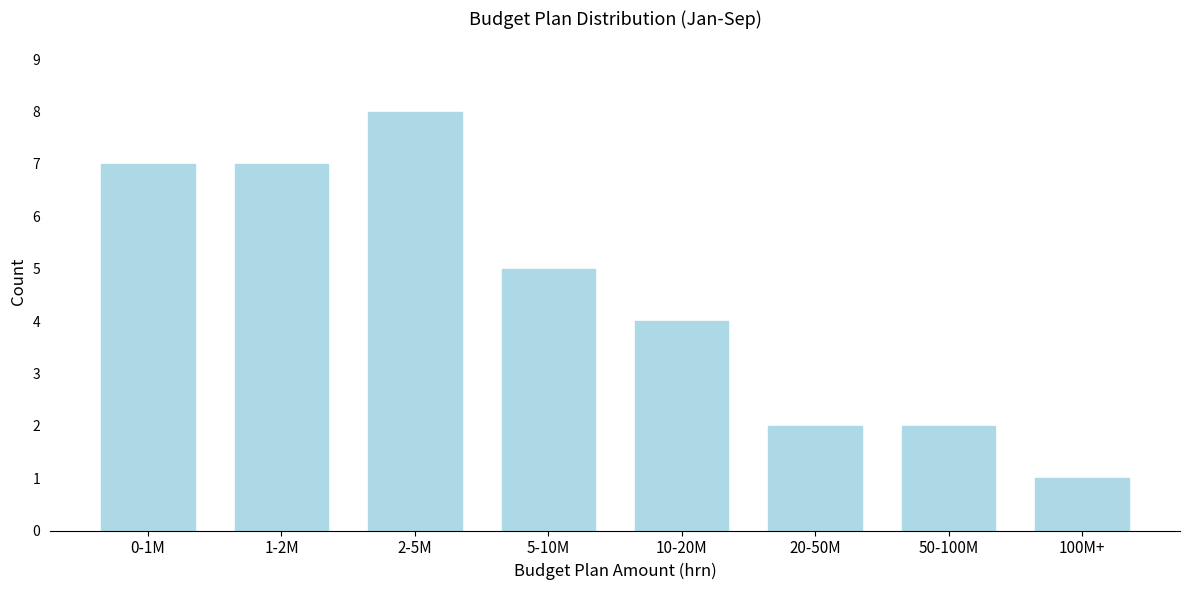

Reading left to right, extract all data points from this chart.

7	7	8	5	4	2	2	1